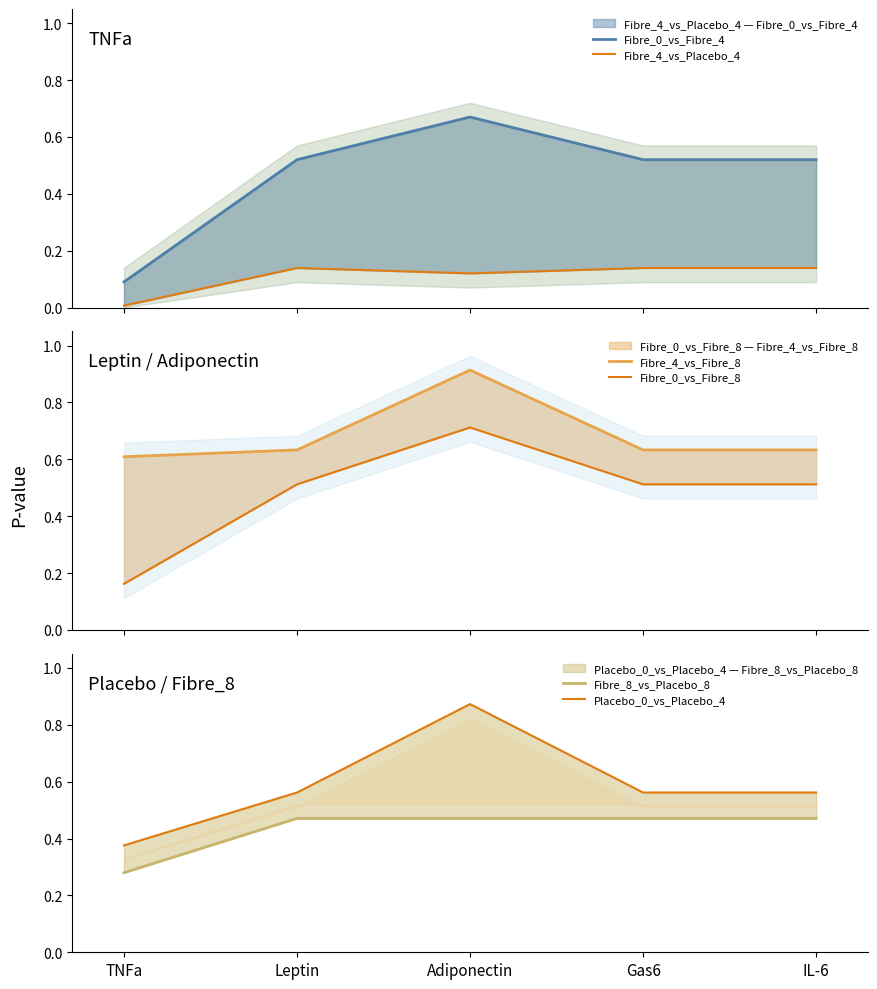

At which label is Fibre_4_vs_Fibre_8 closest to 0?

TNFa